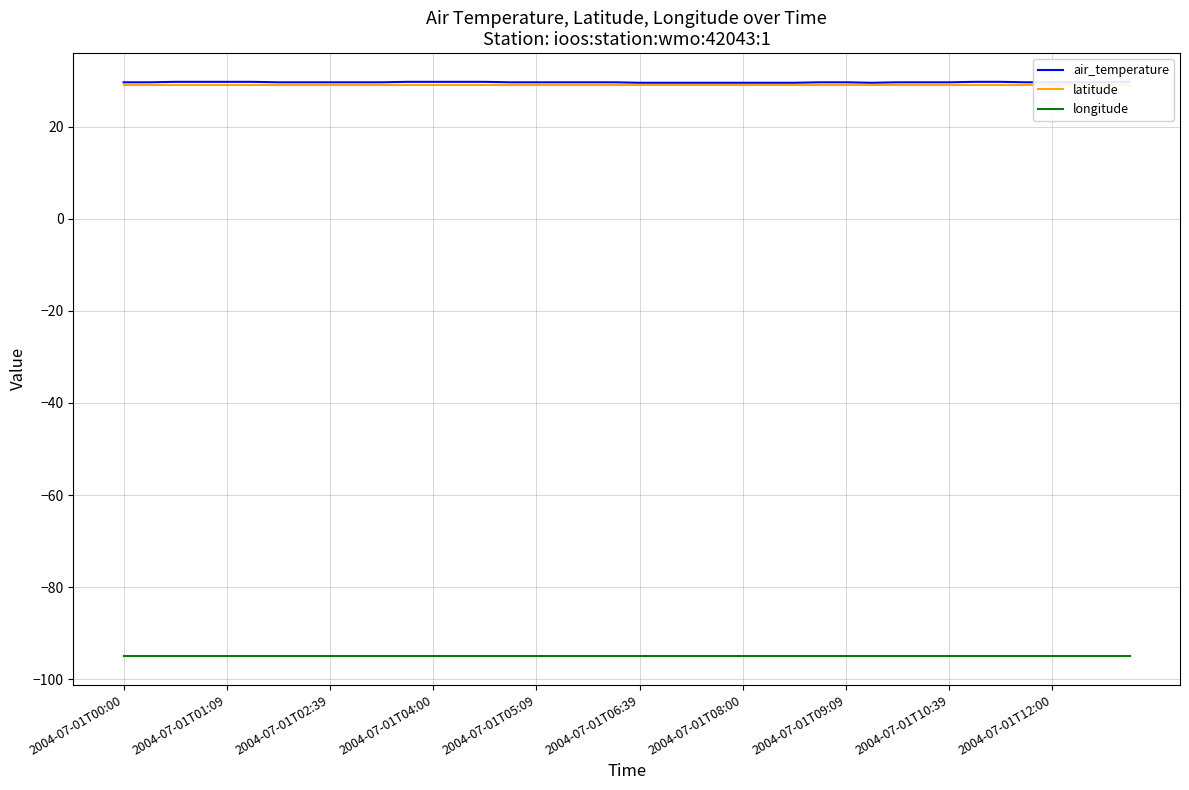

Reading left to right, what are all the values shown in this chart?

air_temperature: 29.6	29.6	29.7	29.7	29.7	29.7	29.6	29.6	29.6	29.6	29.6	29.7	29.7	29.7	29.7	29.6	29.6	29.6	29.6	29.6	29.5	29.5	29.5	29.5	29.5	29.5	29.5	29.6	29.6	29.5	29.6	29.6	29.6	29.7	29.7	29.6	29.6	29.6	29.6	29.7
latitude: 29.0	29.0	29.0	29.0	29.0	29.0	29.0	29.0	29.0	29.0	29.0	29.0	29.0	29.0	29.0	29.0	29.0	29.0	29.0	29.0	29.0	29.0	29.0	29.0	29.0	29.0	29.0	29.0	29.0	29.0	29.0	29.0	29.0	29.0	29.0	29.0	29.0	29.0	29.0	29.0
longitude: -94.9	-94.9	-94.9	-94.9	-94.9	-94.9	-94.9	-94.9	-94.9	-94.9	-94.9	-94.9	-94.9	-94.9	-94.9	-94.9	-94.9	-94.9	-94.9	-94.9	-94.9	-94.9	-94.9	-94.9	-94.9	-94.9	-94.9	-94.9	-94.9	-94.9	-94.9	-94.9	-94.9	-94.9	-94.9	-94.9	-94.9	-94.9	-94.9	-94.9